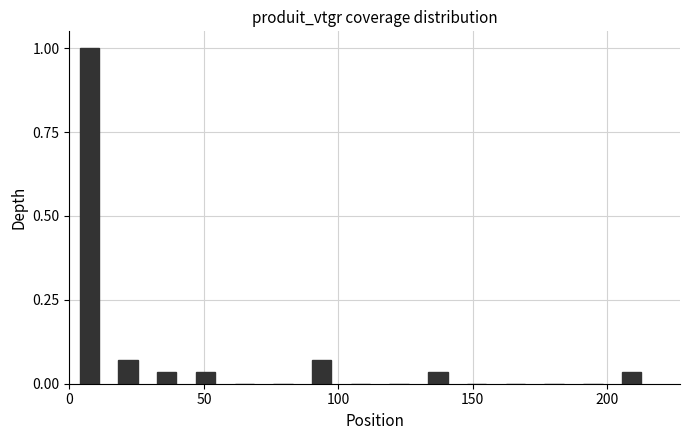

Around what value on the x-axis is the tallest bar? Give the approximate position of its centre, as read against the axis.

5